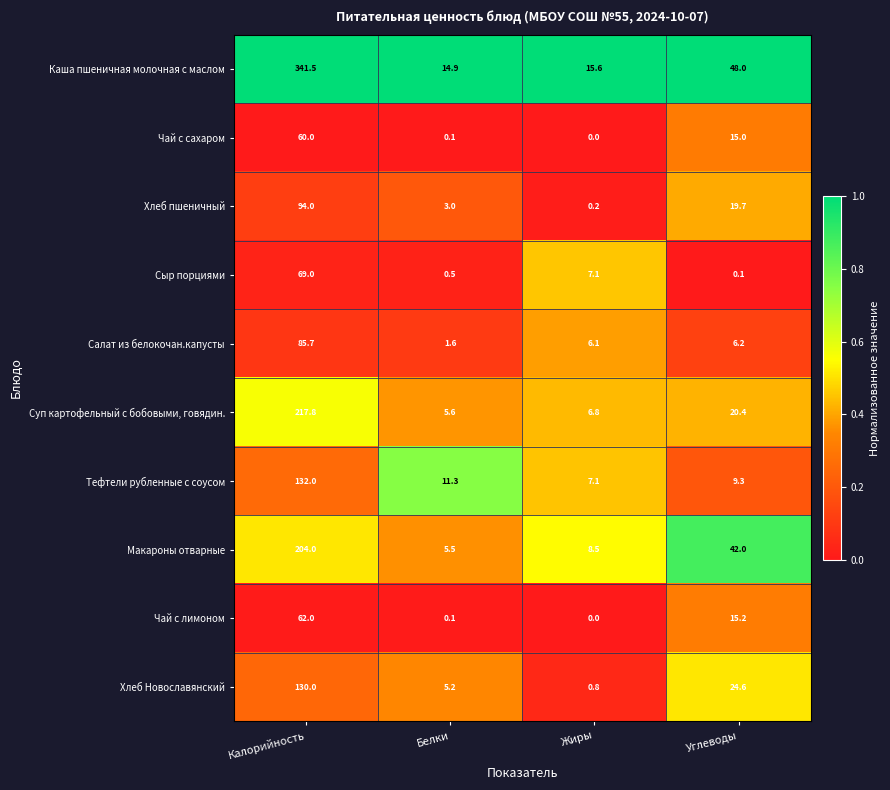

True or false: Каша пшеничная молочная с маслом has a value of 15.6 at Жиры.

True